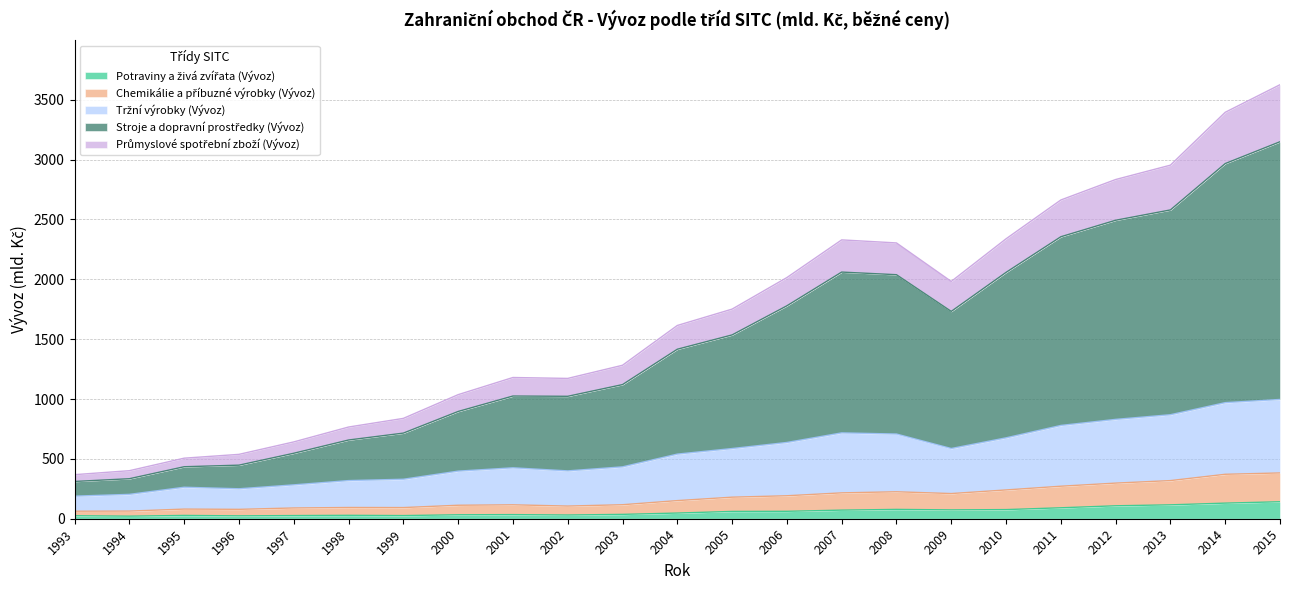

True or false: Stroje a dopravní prostředky (Vývoz) and Tržní výrobky (Vývoz) intersect in this chart.

False